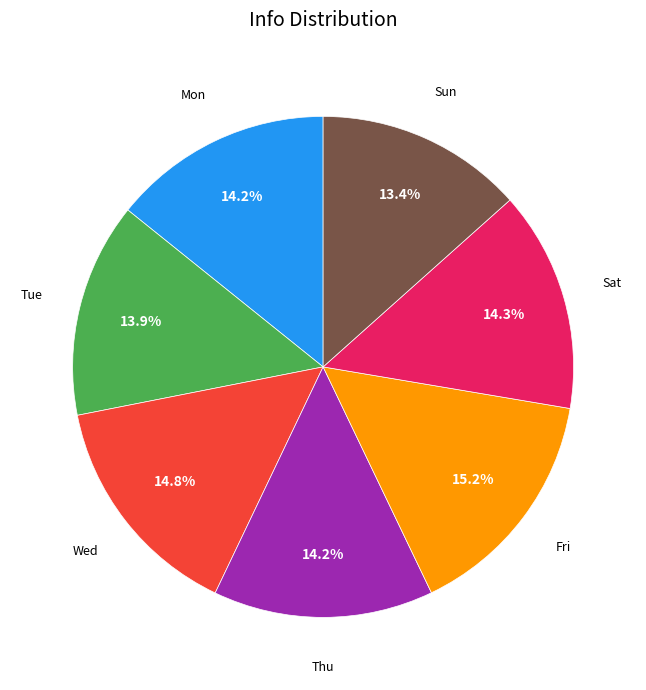

Is there any slice that represents more than half of the pie?

No